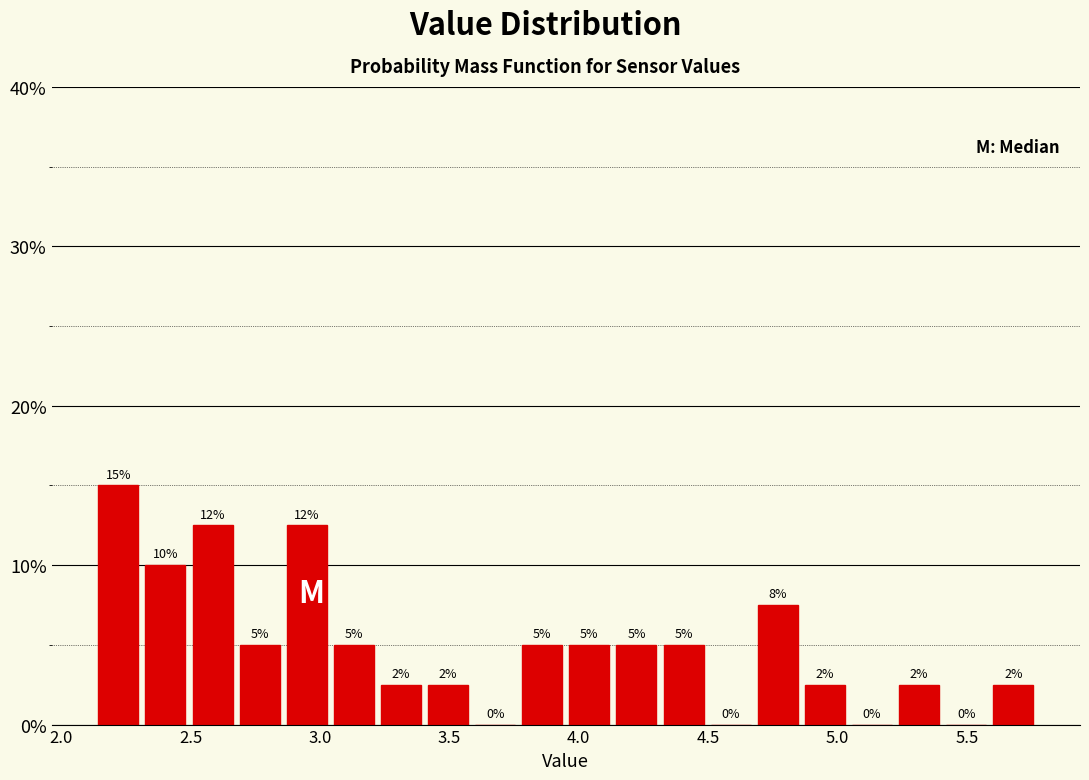

Read against the x-axis, roughly where is the centre of the tallest bar?

2.20